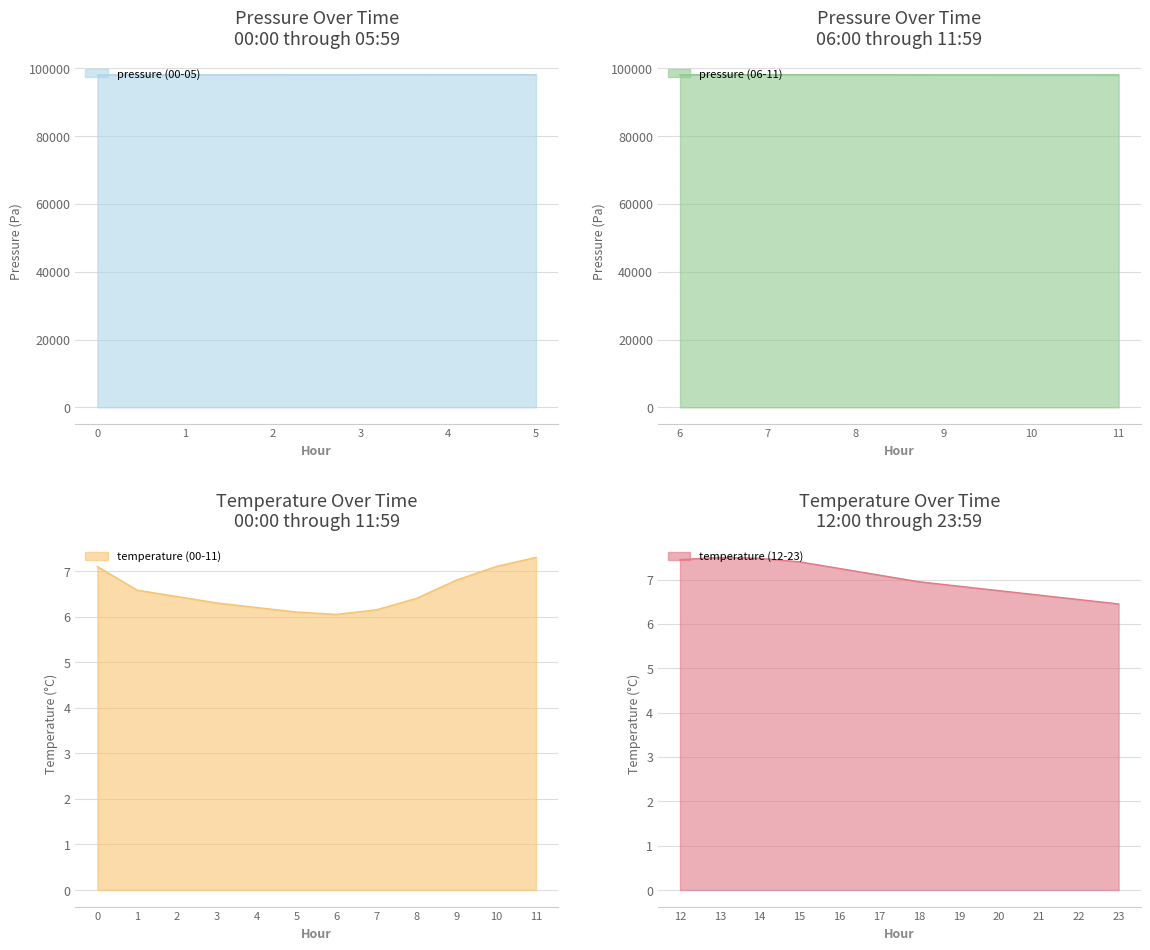

What is the approximate value of temperature at 10:00?

7.1